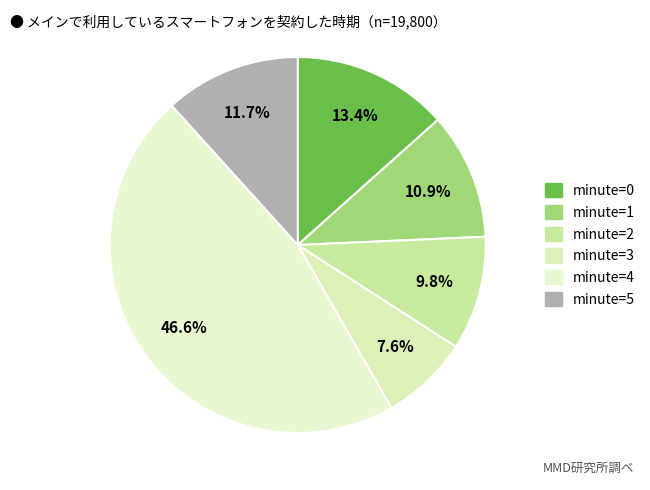

Count the number of slices in the pie.

6